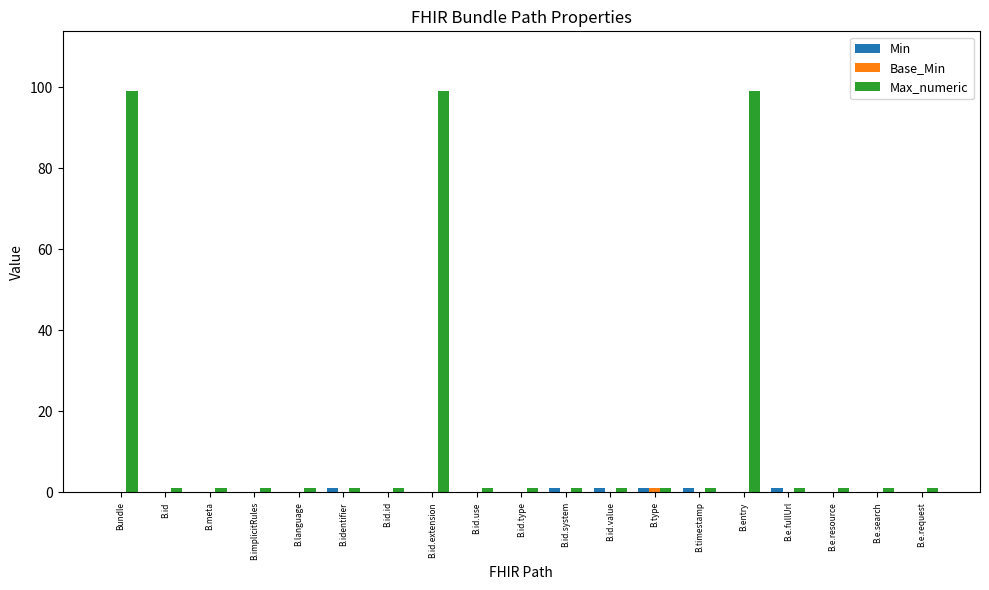

Which series has the largest total across all categories?

Max_numeric